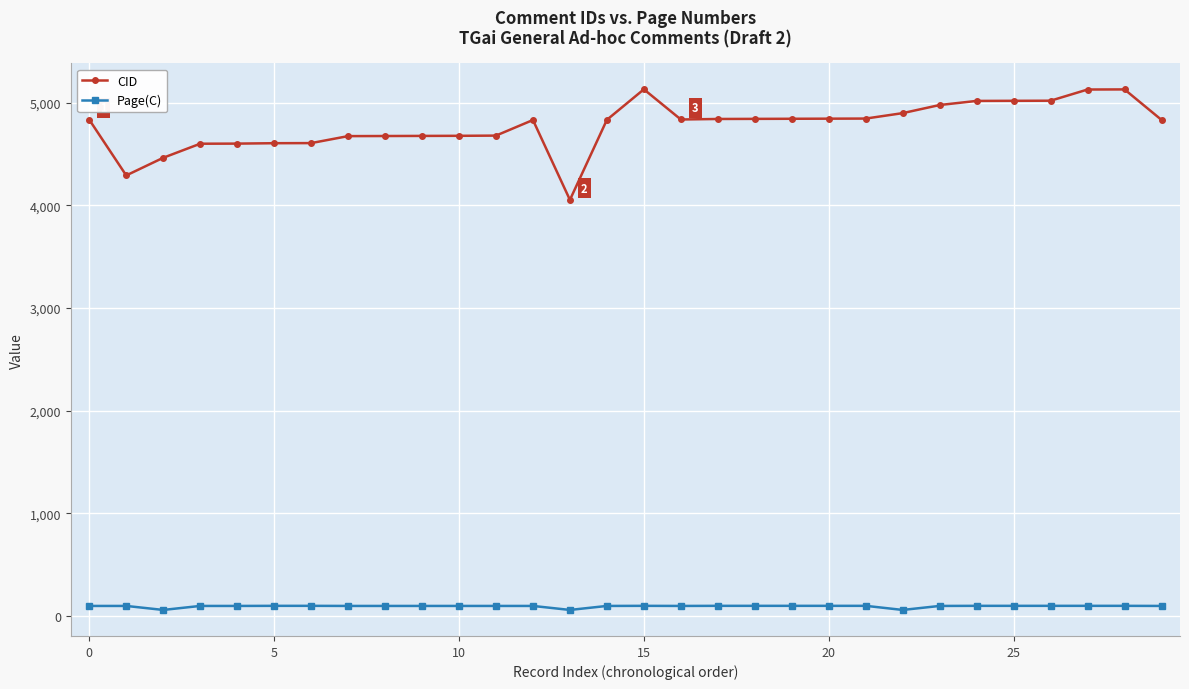

How many data points does each series have?

30